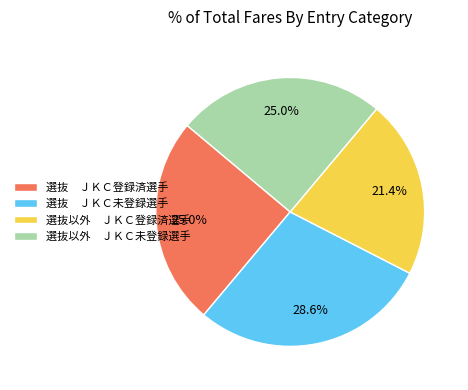

Combined, do 選抜以外 ＪＫＣ未登録選手 and 選抜以外 ＪＫＣ登録済選手 account for over 50%?

No